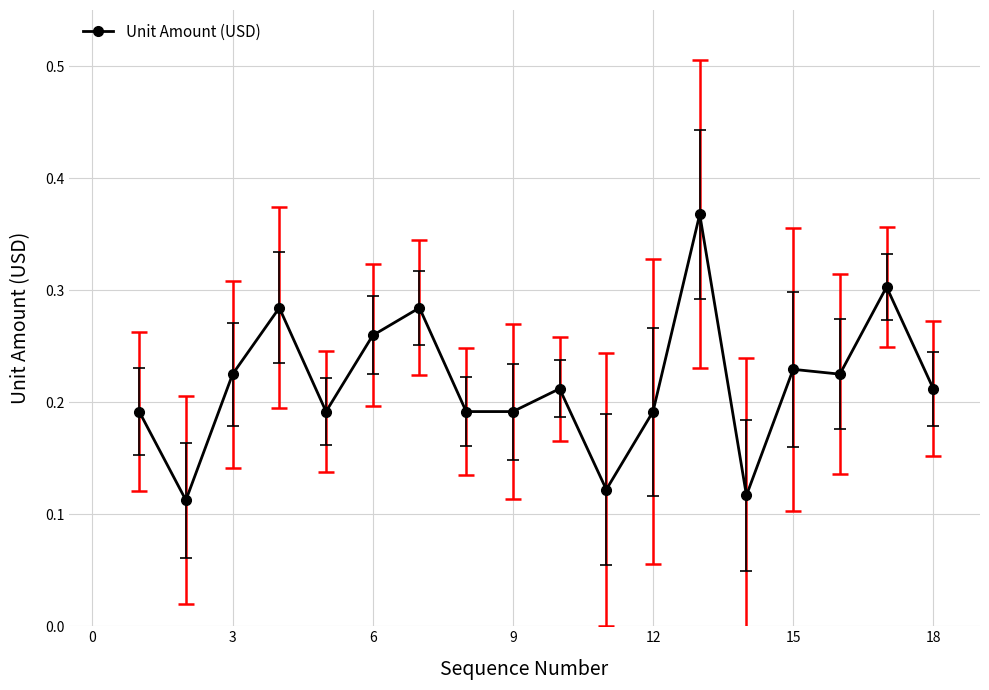

What is the sum of all values?

3.9